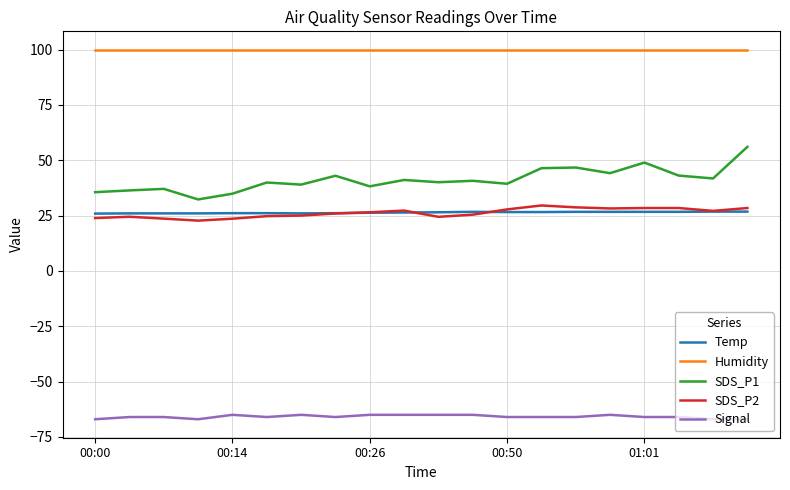

Which series has the largest total across all categories?

Humidity